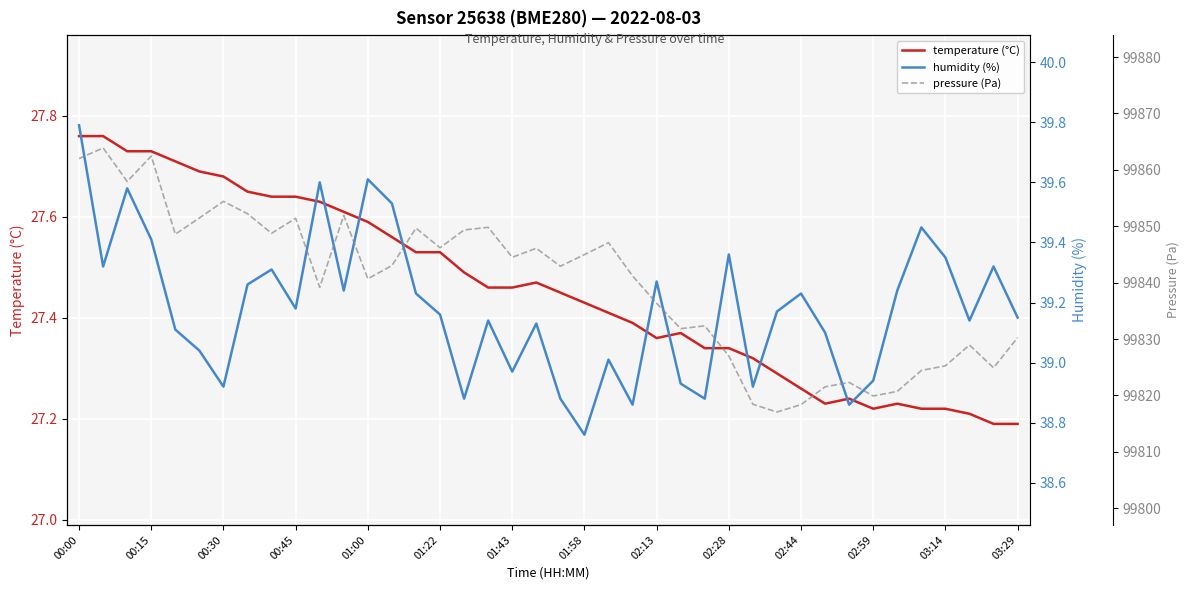

Which series has the largest total across all categories?

pressure (Pa)